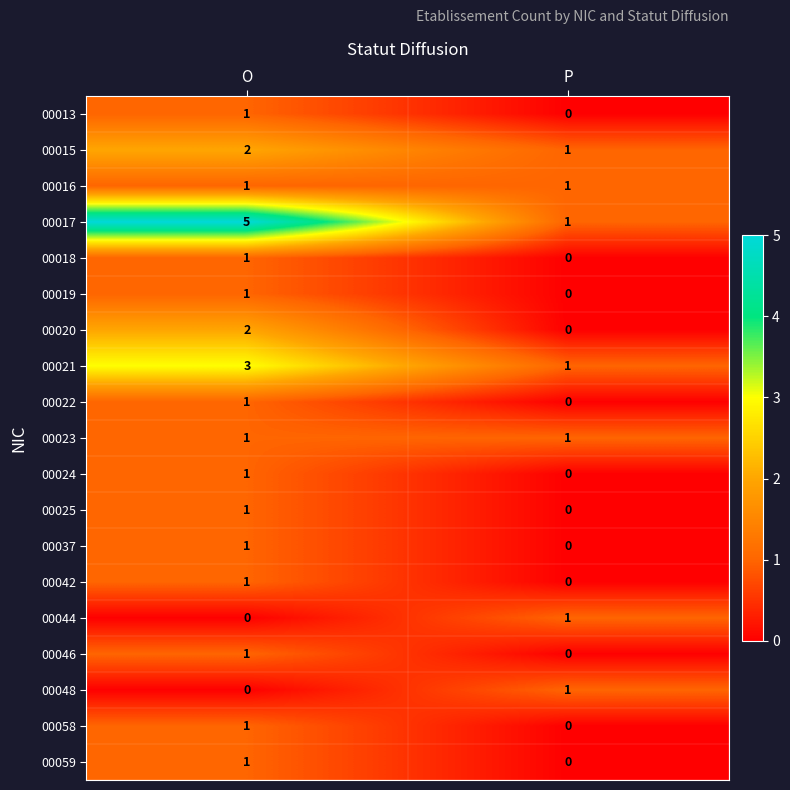

Rank the categories by 00017 value from lowest to highest.

P, O